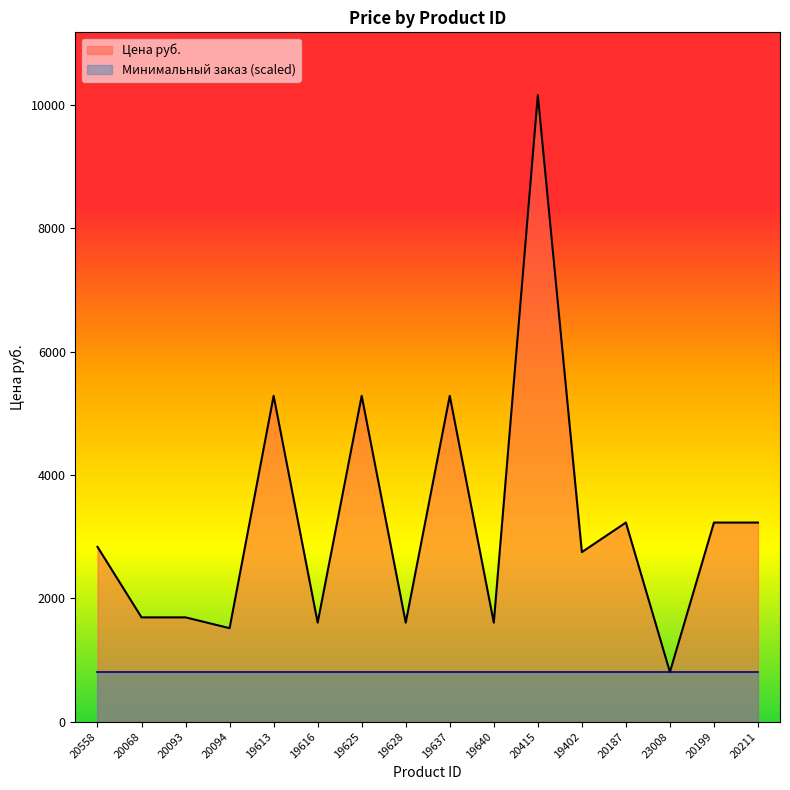

What is the sum of all values?

51812.1